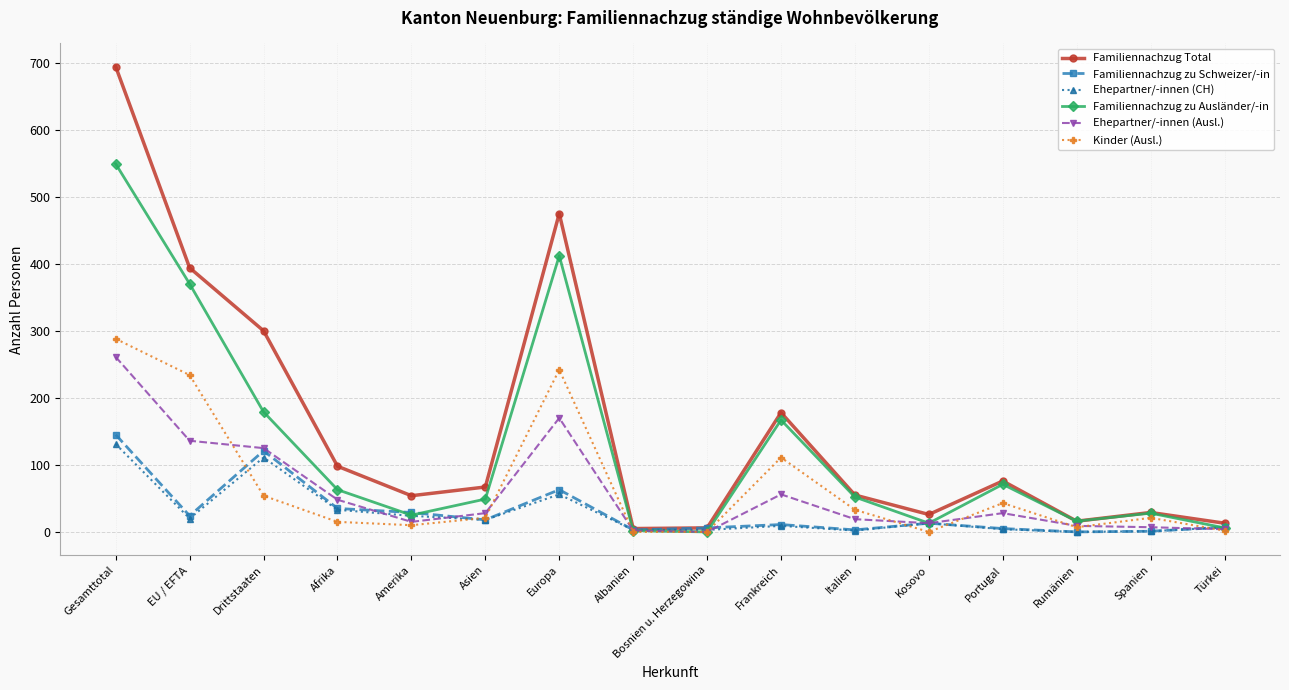

How many lines are shown in the chart?

6